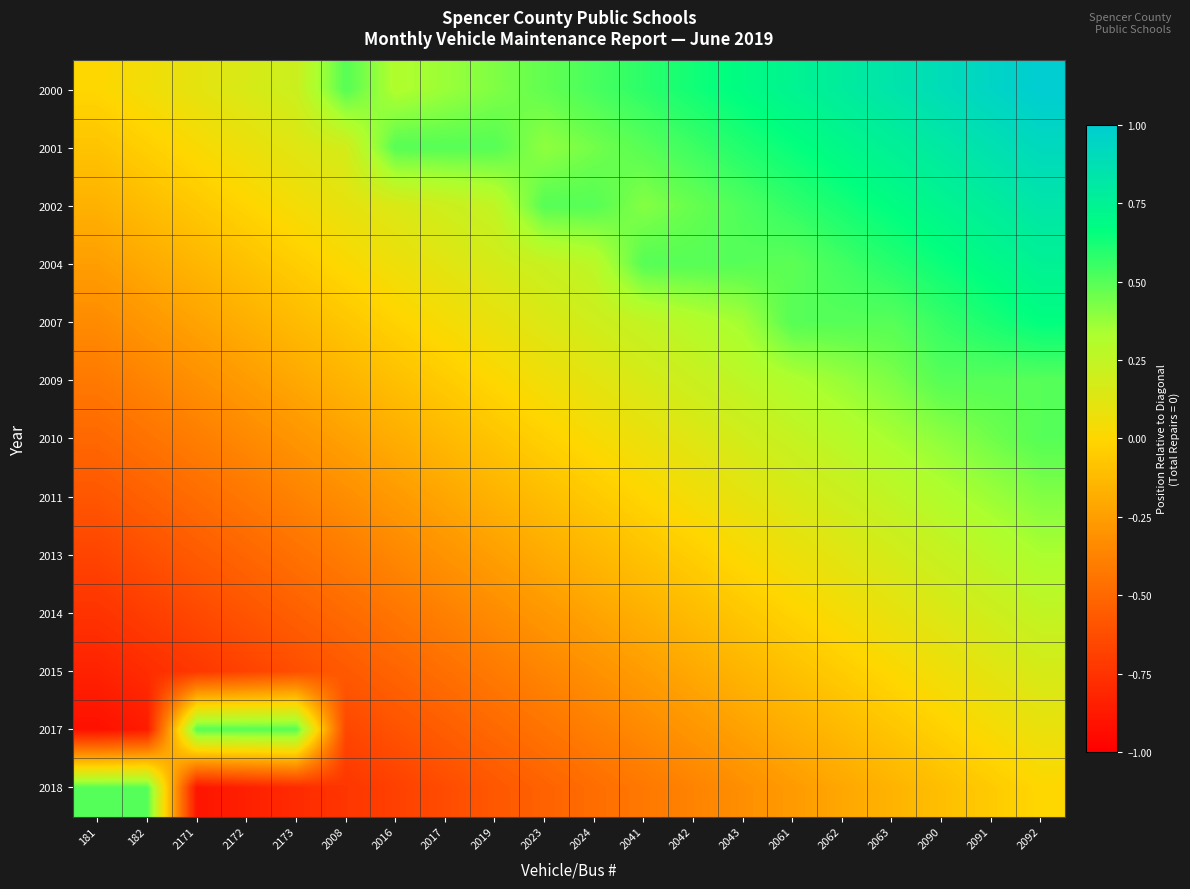

Which series has the largest total across all categories?

2000